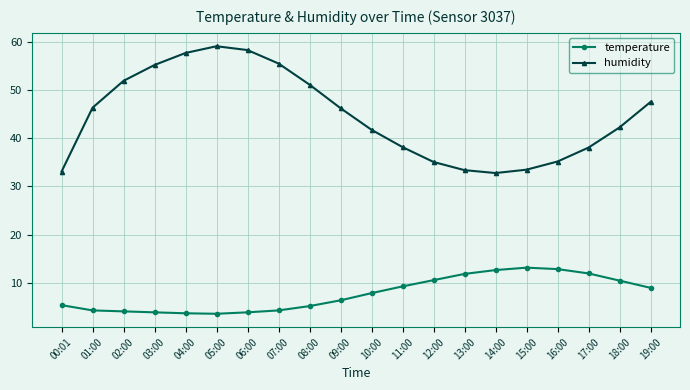

List the series in order of their peak value, lowest first.

temperature, humidity